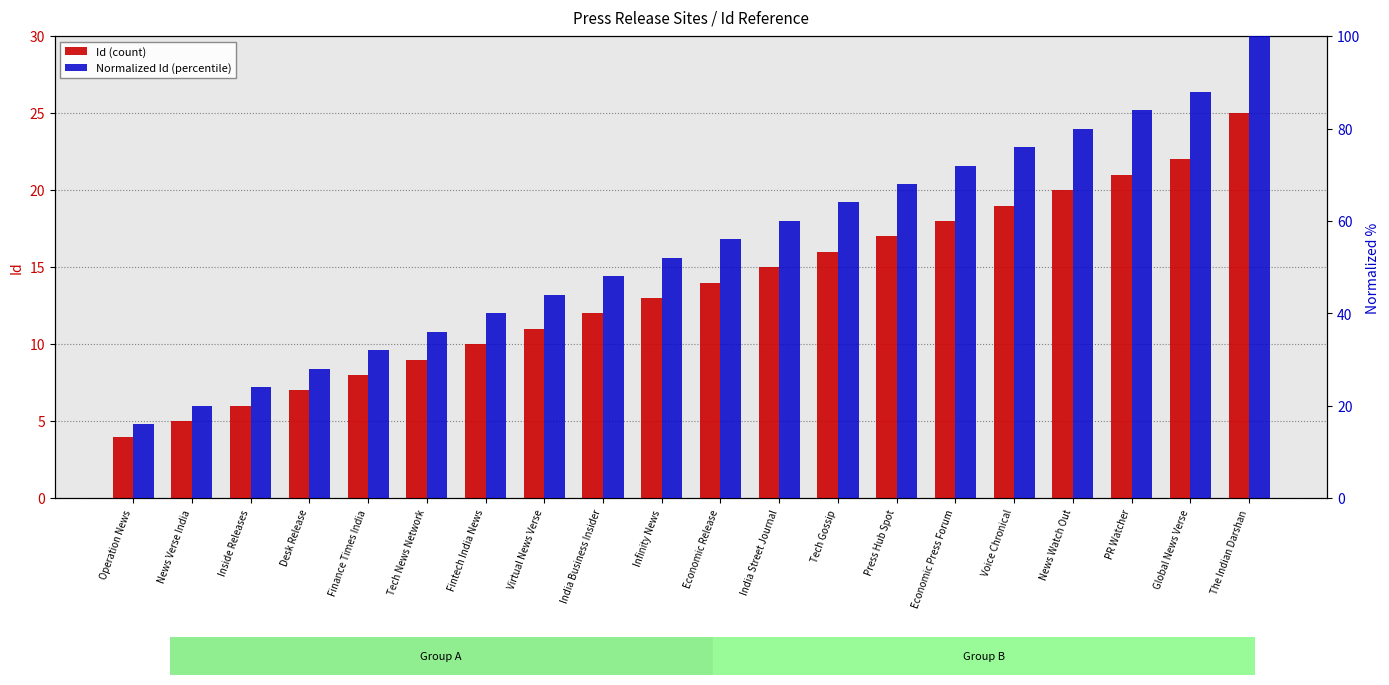

Is it true that Id (count) equals 12 at Tech News Network?

False